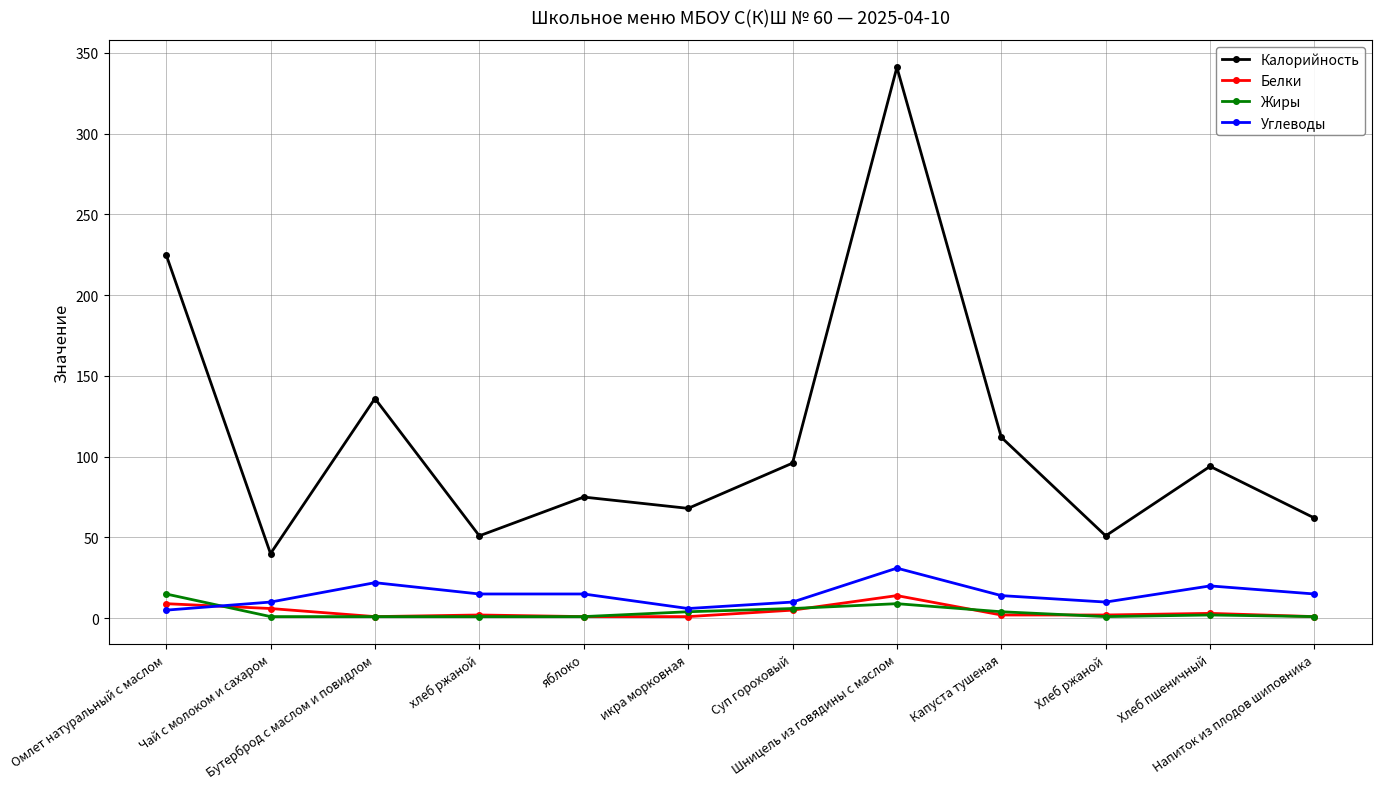

Does the chart have visible grid lines?

Yes